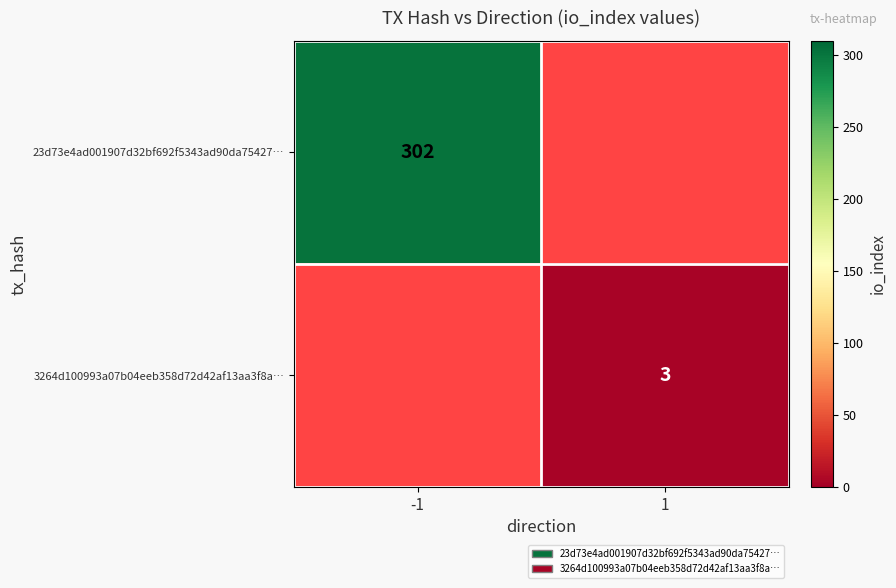

Is it true that 23d73e4ad001907d32bf692f5343ad90da75427… equals 528 at -1?

False